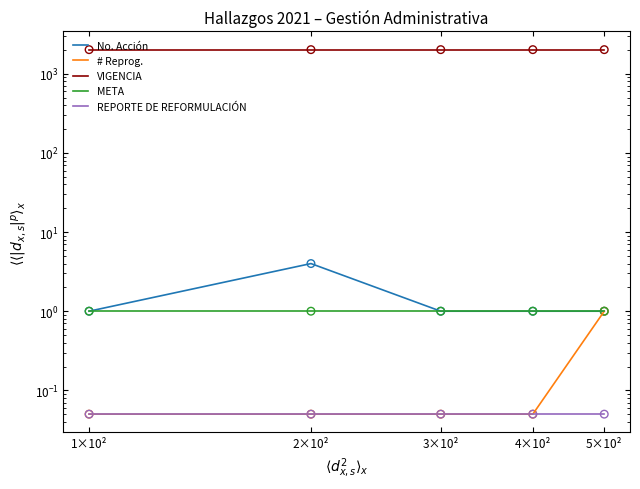

What is the total value across all series at 2×10²?

2026.1